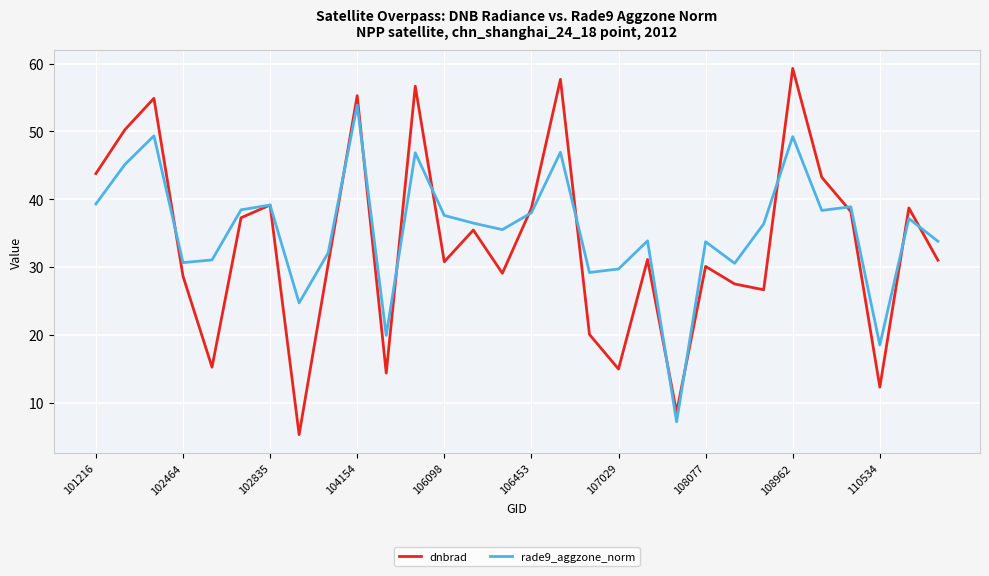

Which series has the largest range (max minus min)?

dnbrad